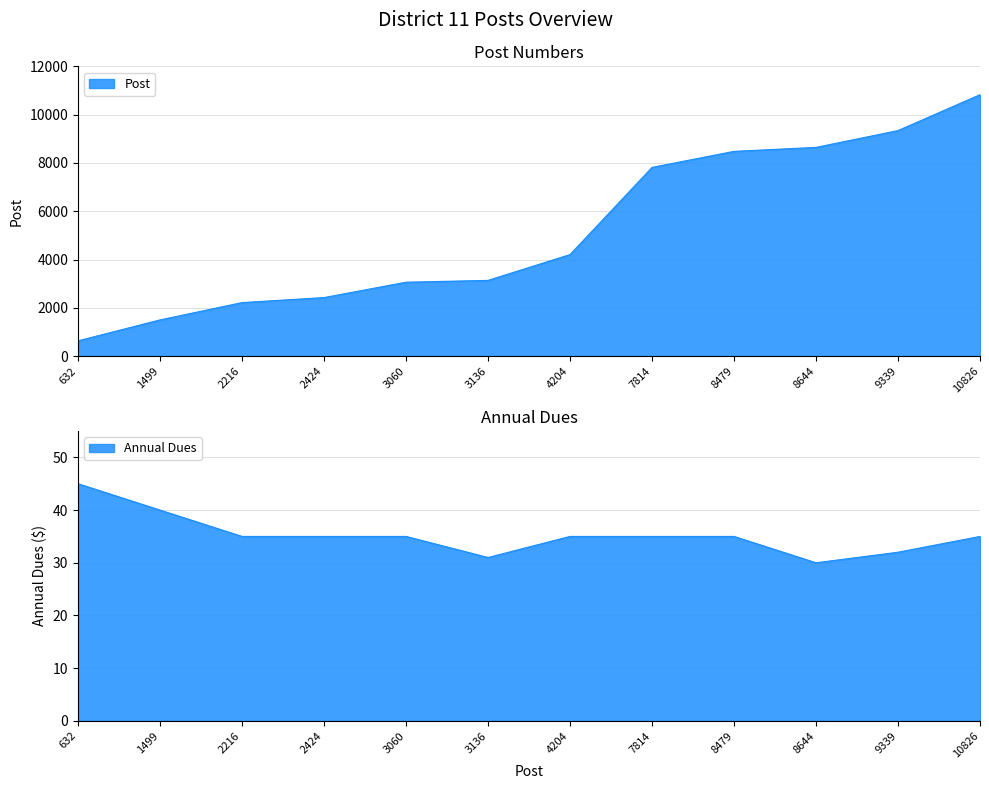

List the labels in order of Annual Dues value, largest first.

632, 1499, 2216, 2424, 3060, 4204, 7814, 8479, 10826, 9339, 3136, 8644